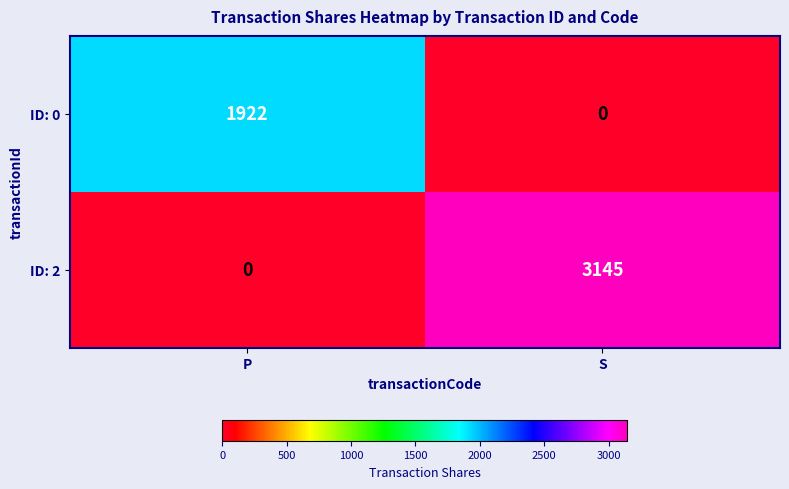

At which category is the sum across all series the highest?

S